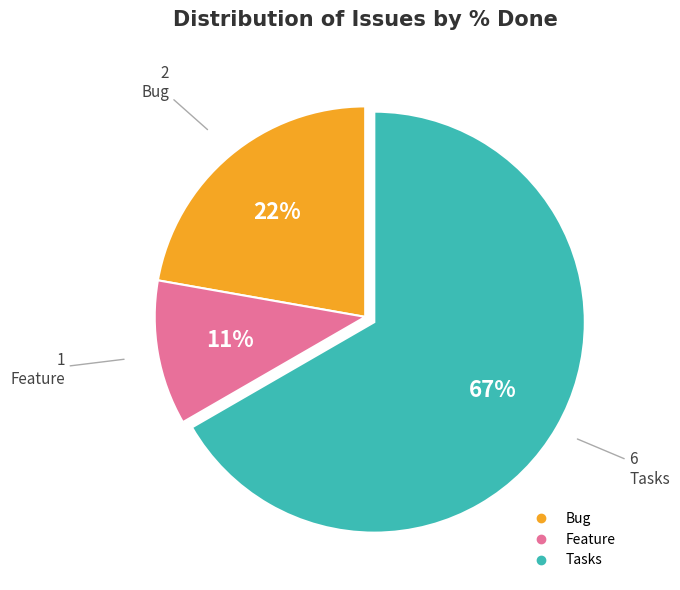

To the nearest percent, what is the average slice percentage?

33%